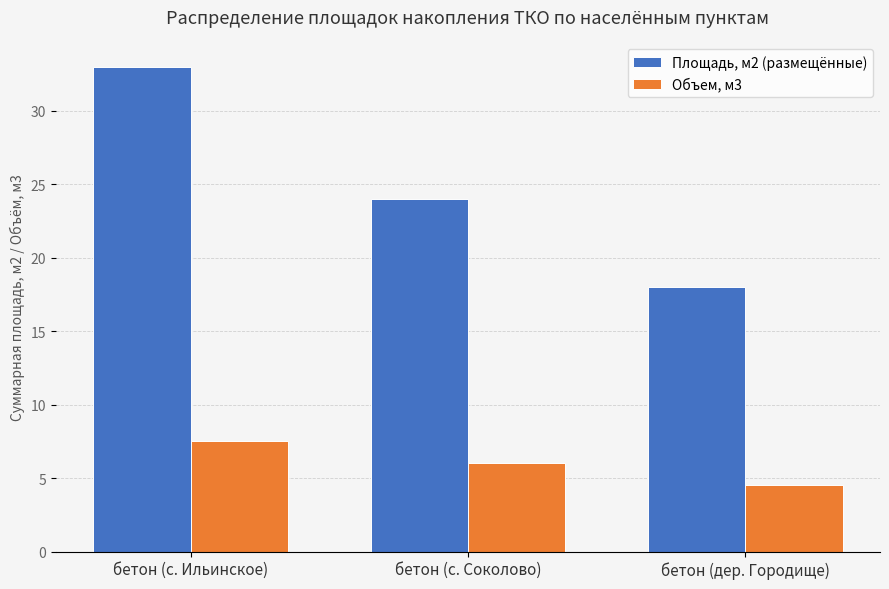

What is the sum of the Объем, м3 values at бетон (с. Ильинское) and бетон (с. Соколово)?

13.5